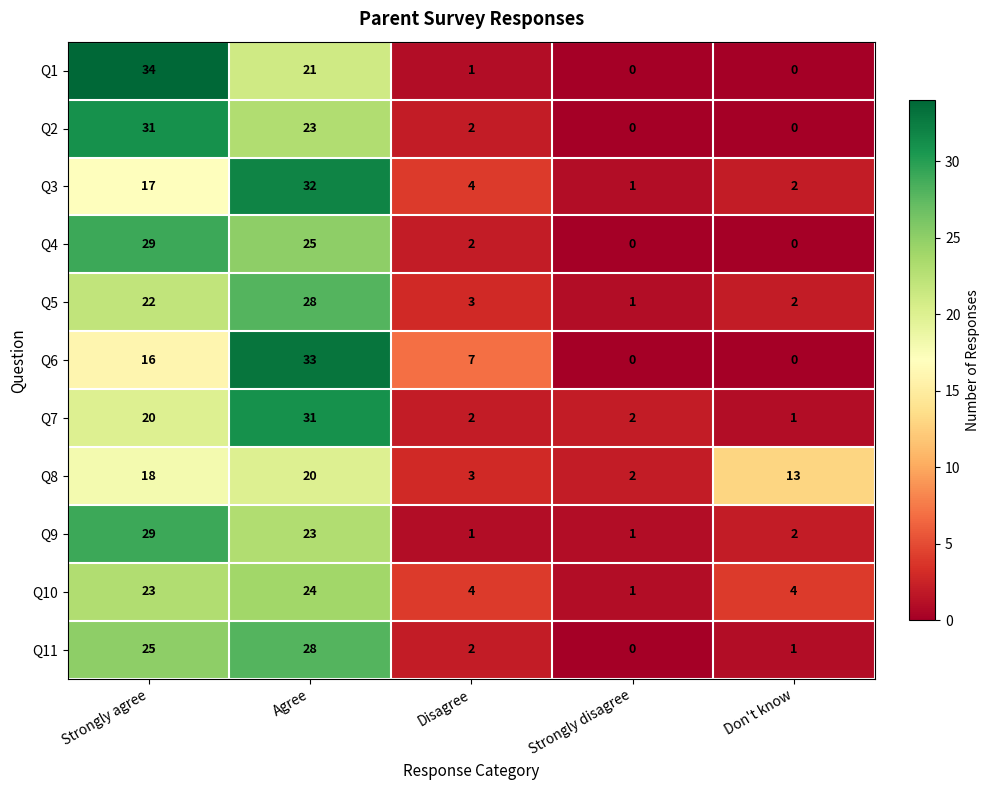

Which category has the highest value in the Q5 series?

Agree